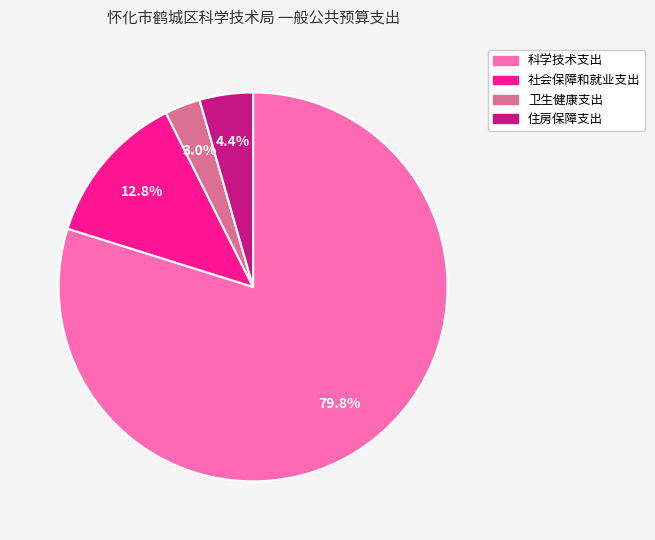

True or false: 住房保障支出 accounts for 4% of the total.

True